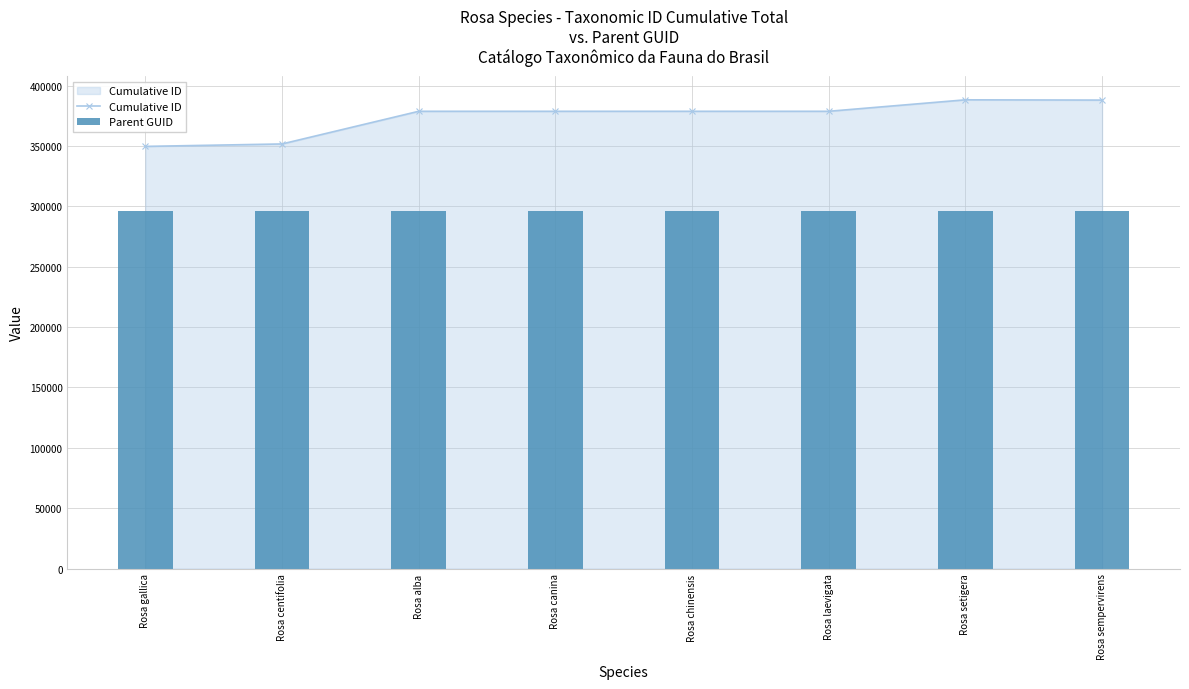

What position from the right is Rosa laevigata?

3